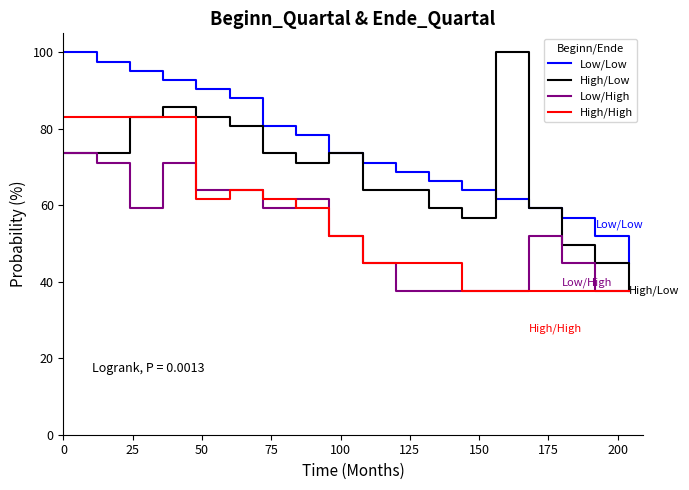

Which series has the largest range (max minus min)?

High/Low